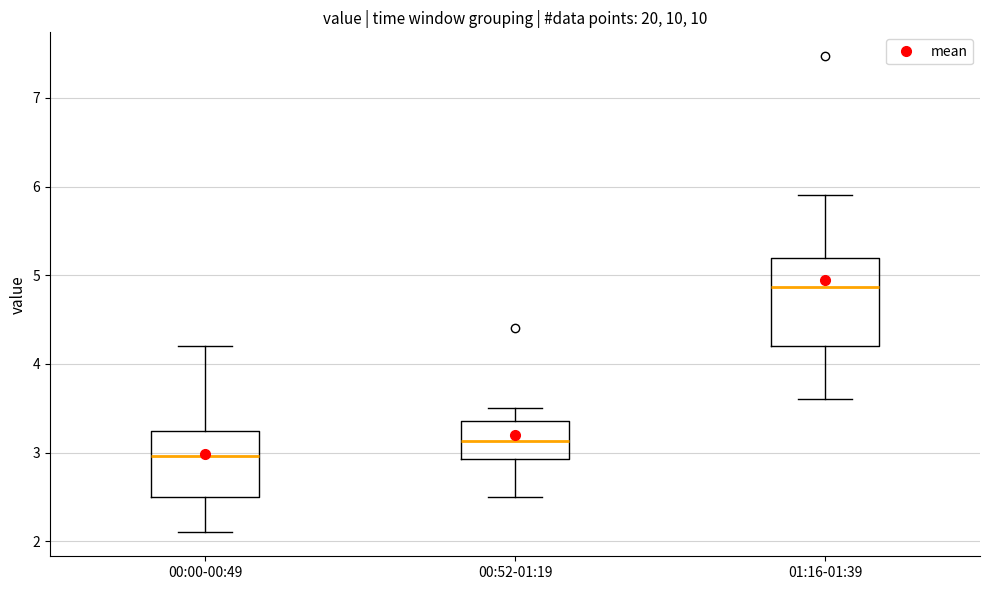

Where does the lower whisker of the box for 00:52-01:19 end on the y-axis? The values are not printed on the chart, so give them approximately, as read against the axis.

2.5